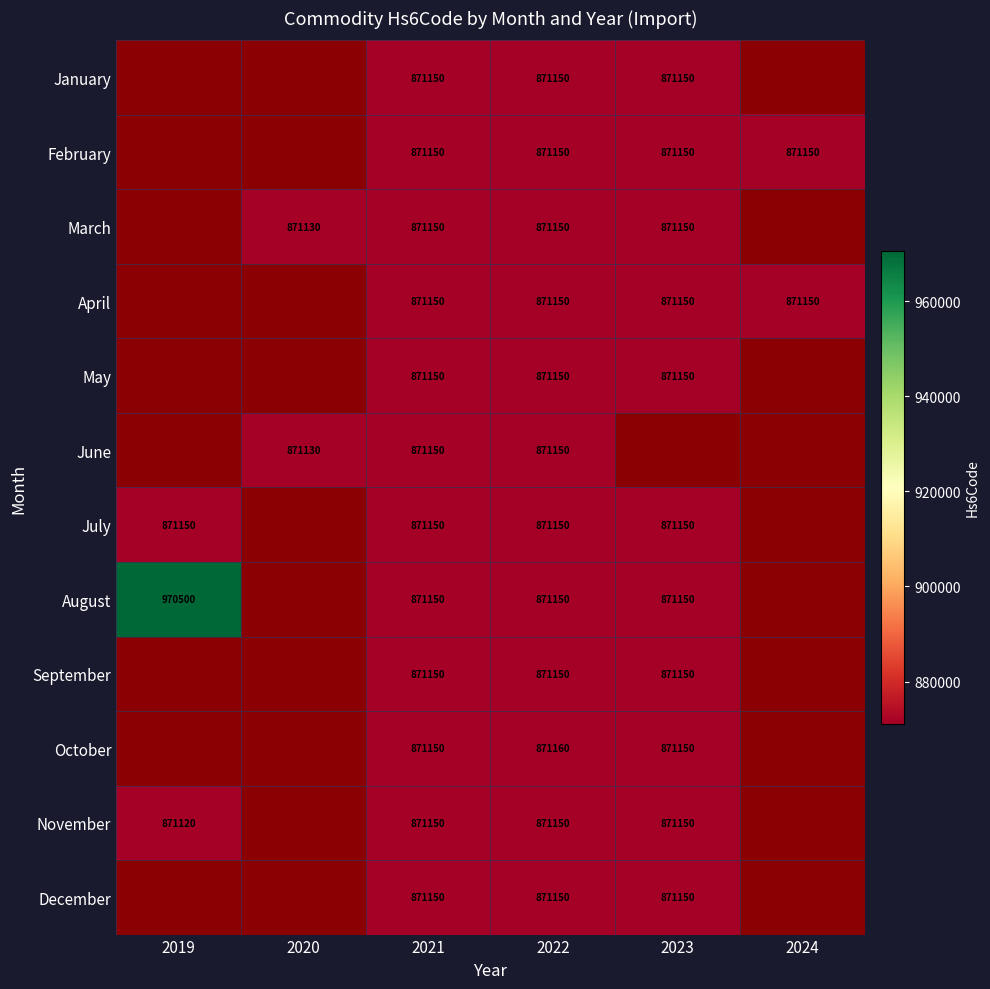

The value of February at 2024 is 525260. True or false?

False